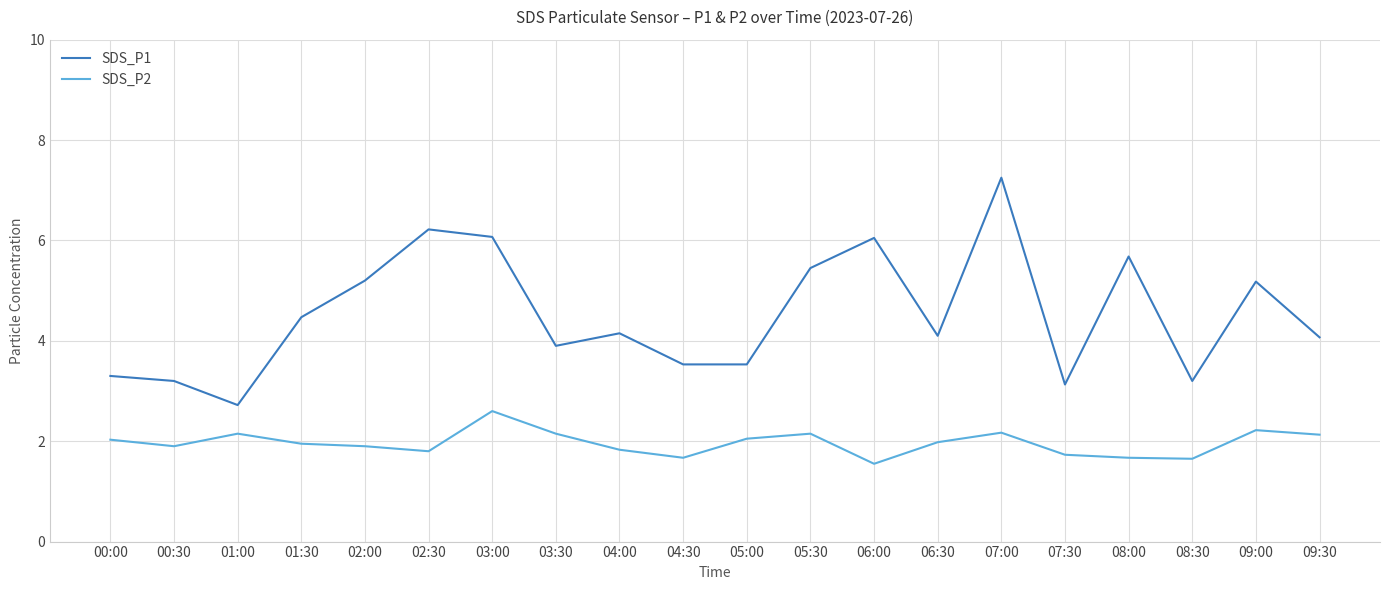

What is the difference between the SDS_P2 values at 01:00 and 08:00?

0.5